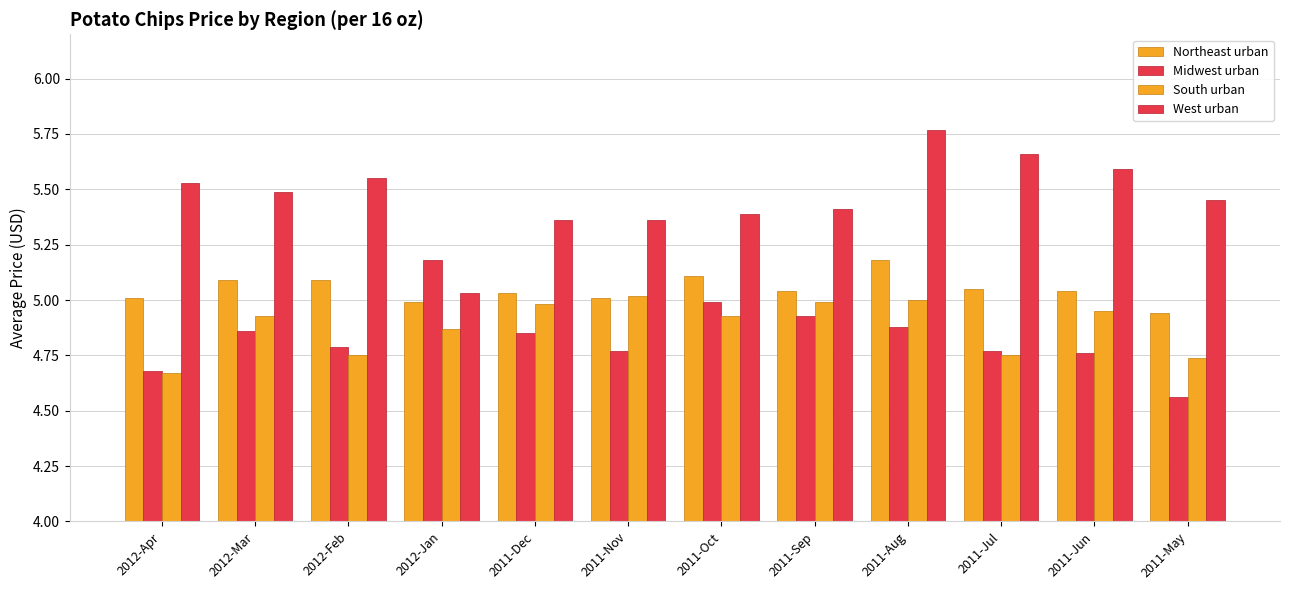

Between 2011-Oct and 2011-Jun, which is larger?

2011-Oct